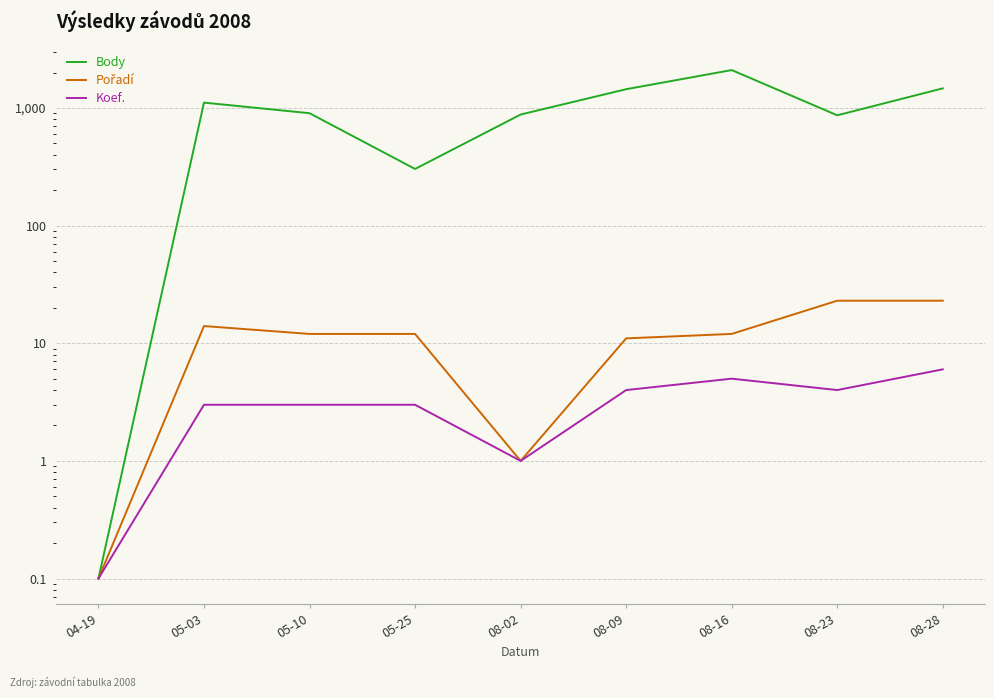

Between 05-03 and 08-16, which series saw the biggest shift?

Body